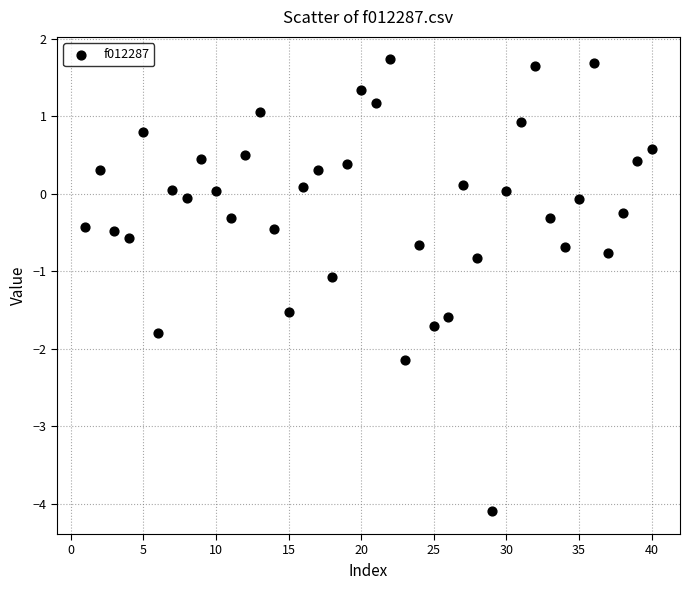

What is the range of X values (max minus min)?

39.0